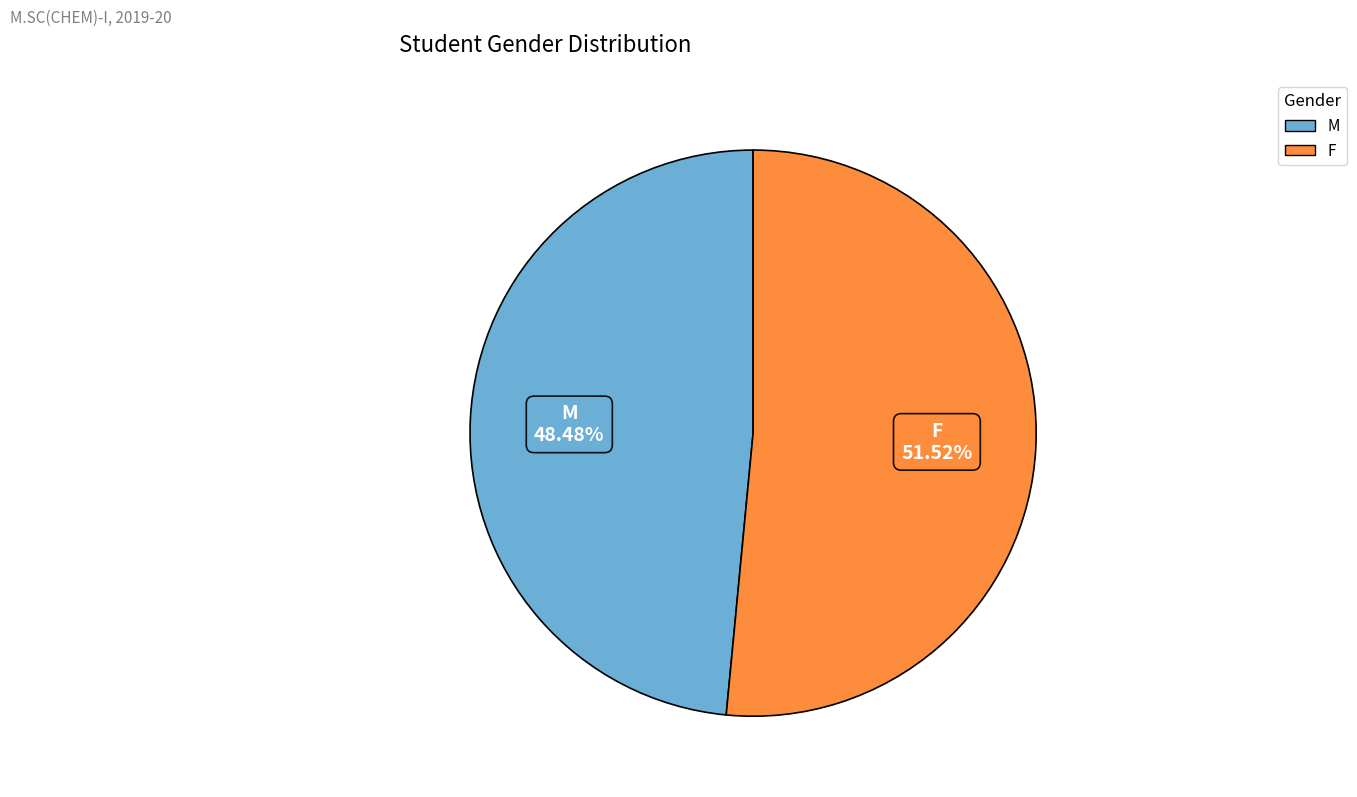

Approximately how many times larger is the value at M compared to F?

0.9